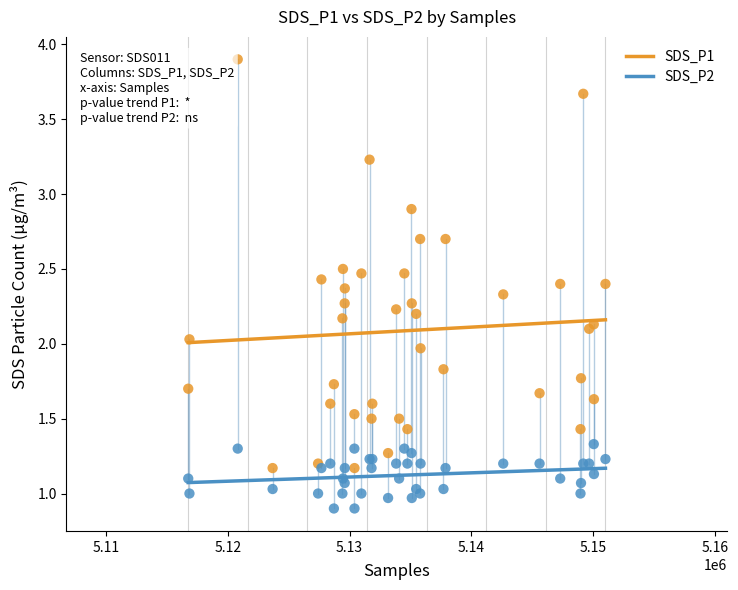

Which series reaches the maximum Y coordinate?

SDS_P1